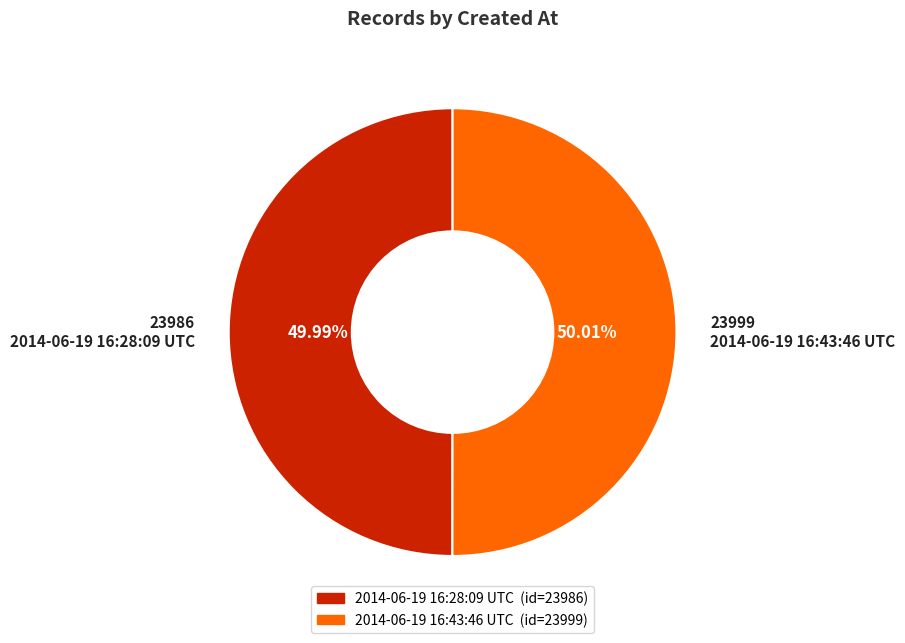

Do 2014-06-19 16:43:46 UTC and 2014-06-19 16:28:09 UTC together represent more than half of the pie?

Yes